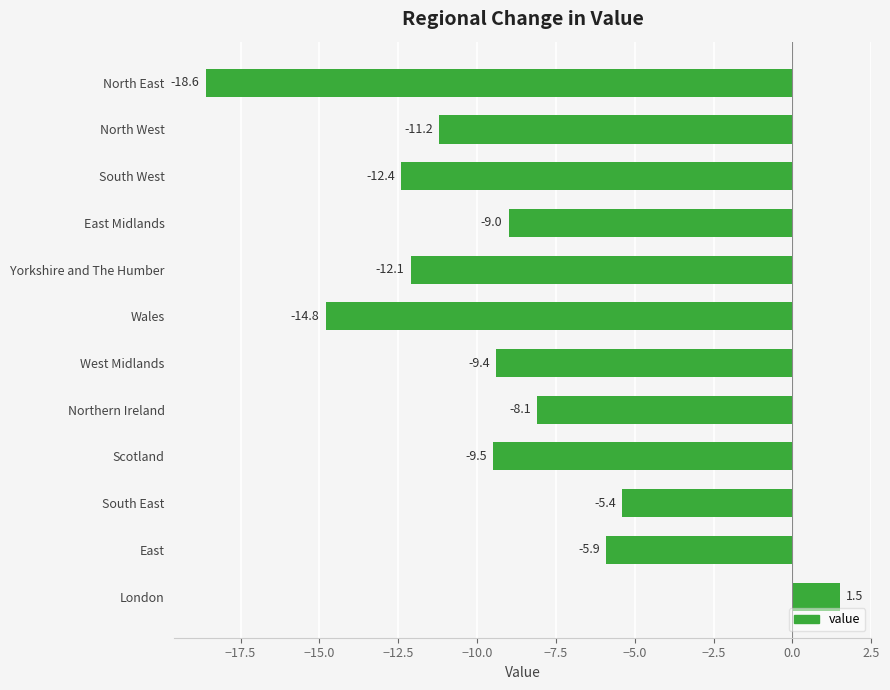

What is the change in value from Northern Ireland to Yorkshire and The Humber?

-4.0